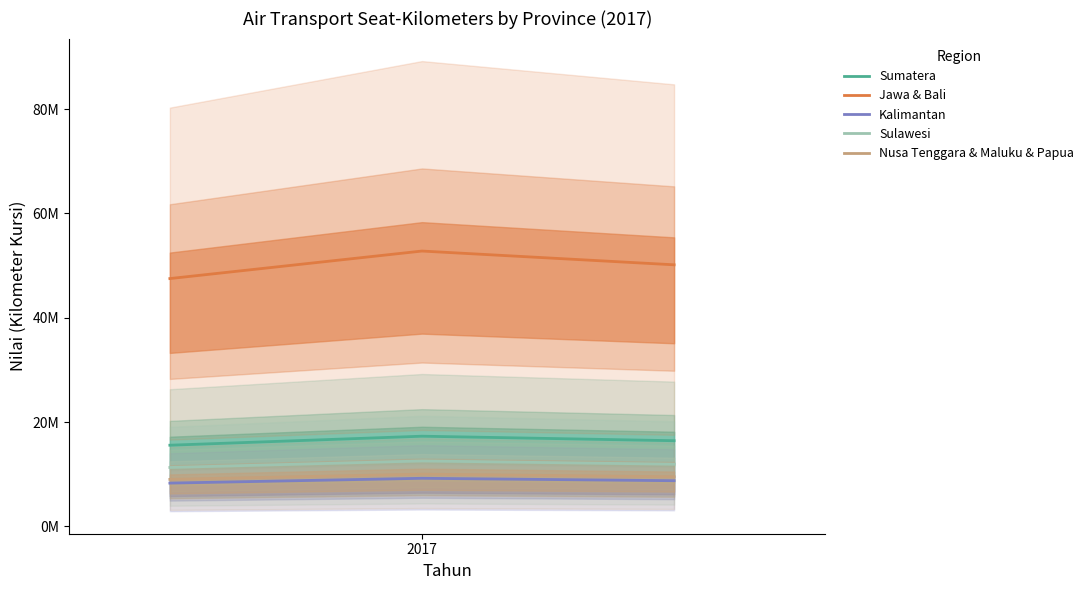

What are all the series names shown in the legend?

Sumatera, Jawa & Bali, Kalimantan, Sulawesi, Nusa Tenggara & Maluku & Papua